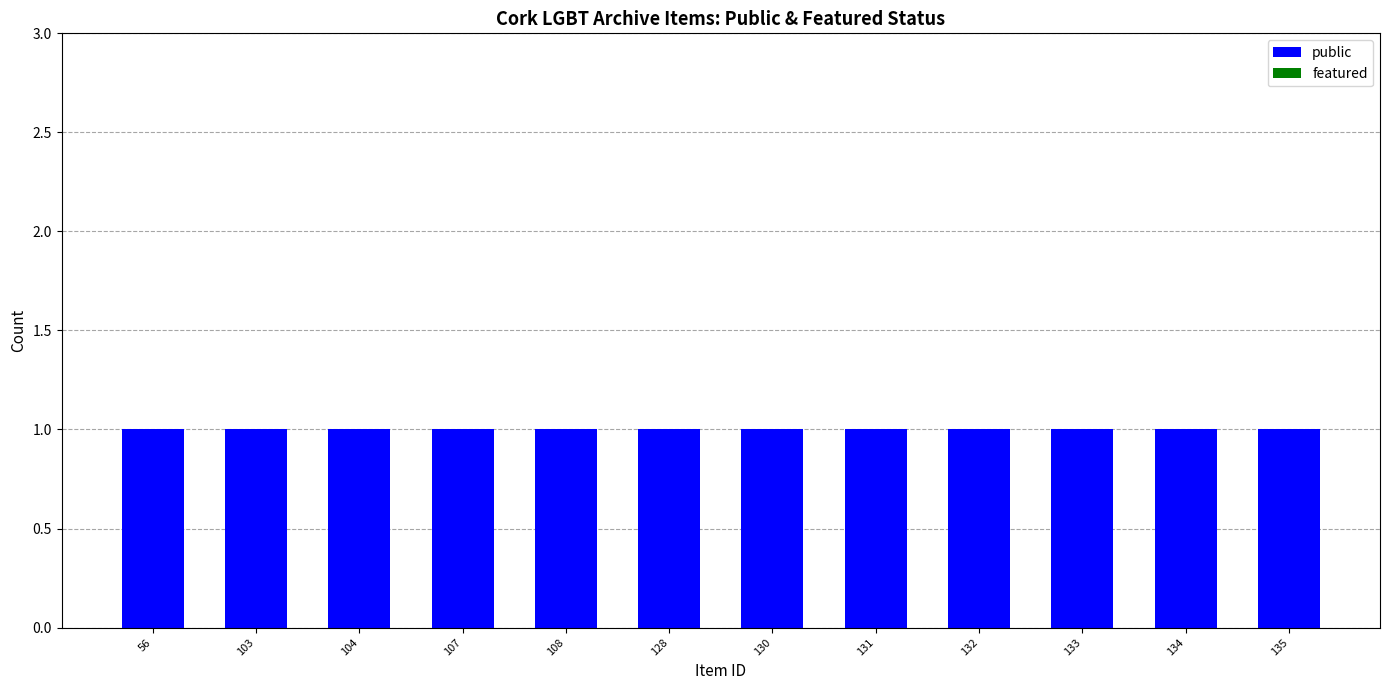

What is the total value across all series at 56?

1